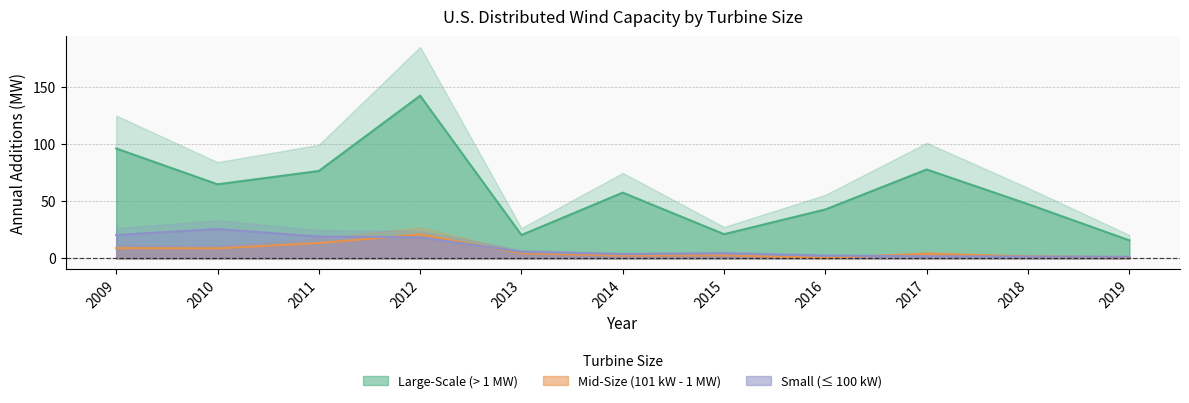

Read the Small (≤ 100 kW) value at 2018.

1.5